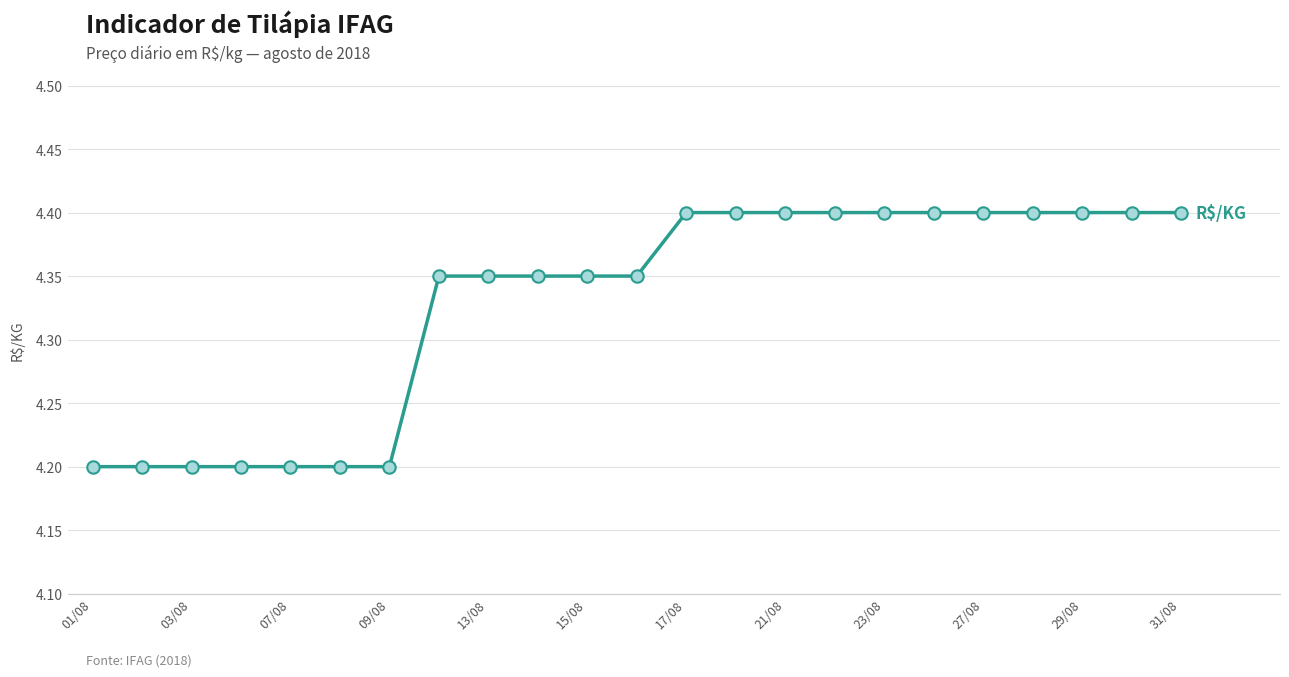

What is the greatest value displayed?

4.4